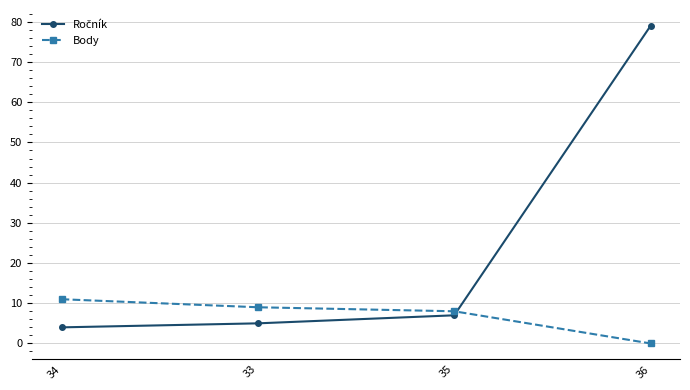

What is the sum of all Body values?

28